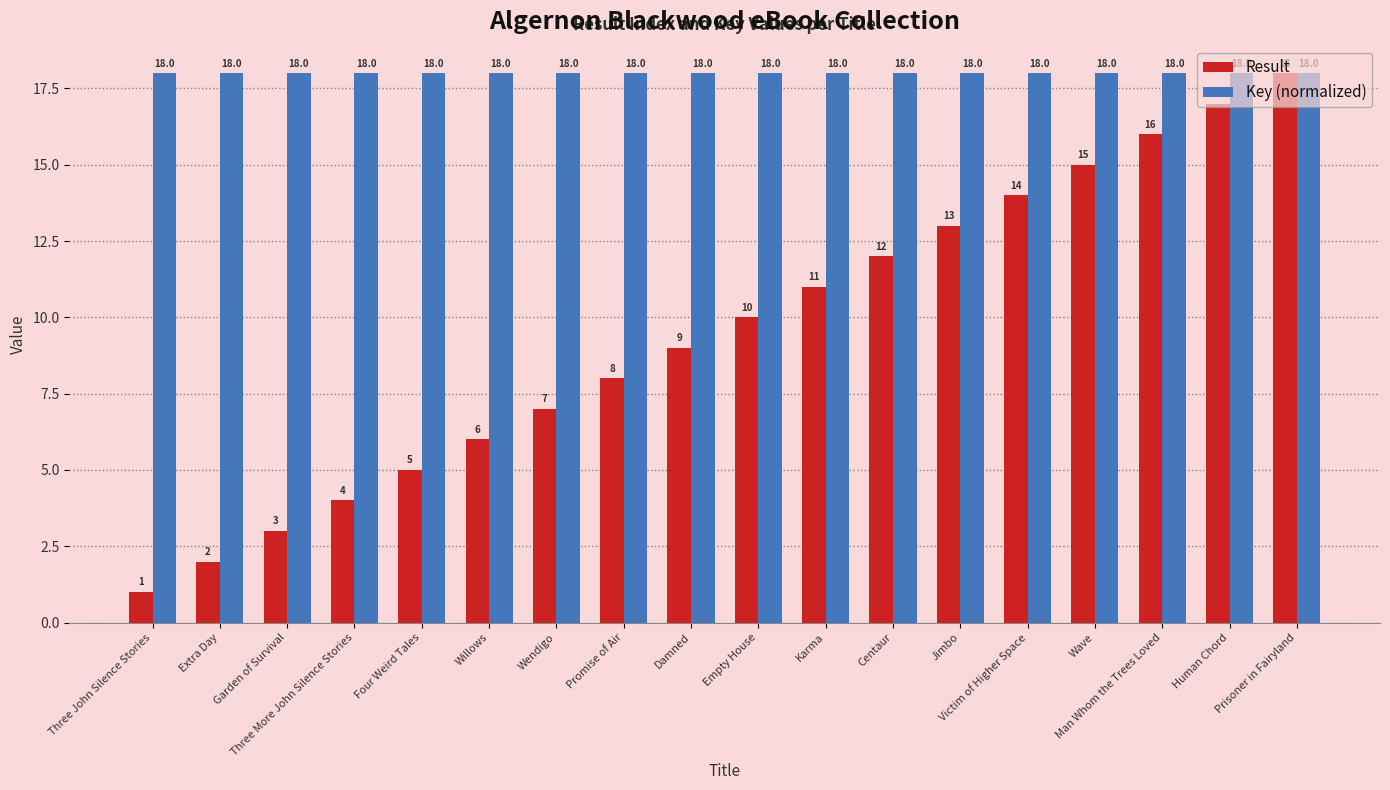

What are all the series names shown in the legend?

Result, Key (normalized)